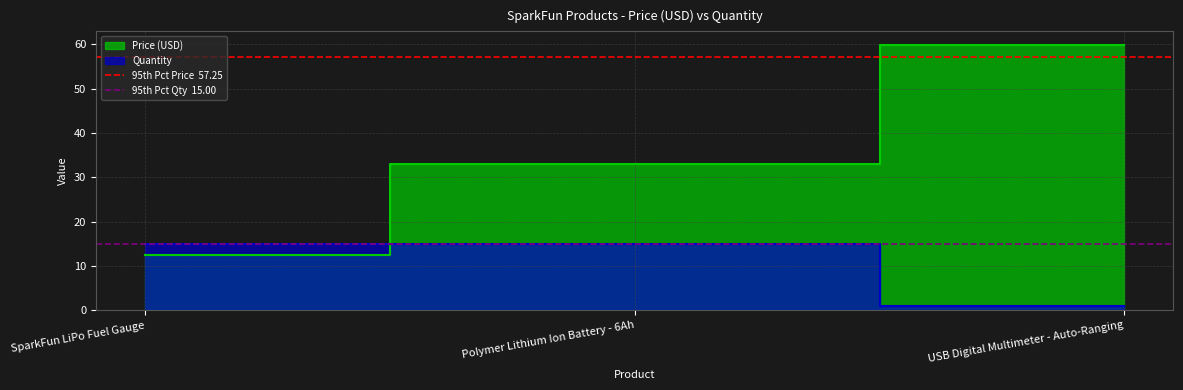

What is the maximum value for 95th Pct Qty  15.00?

15.0